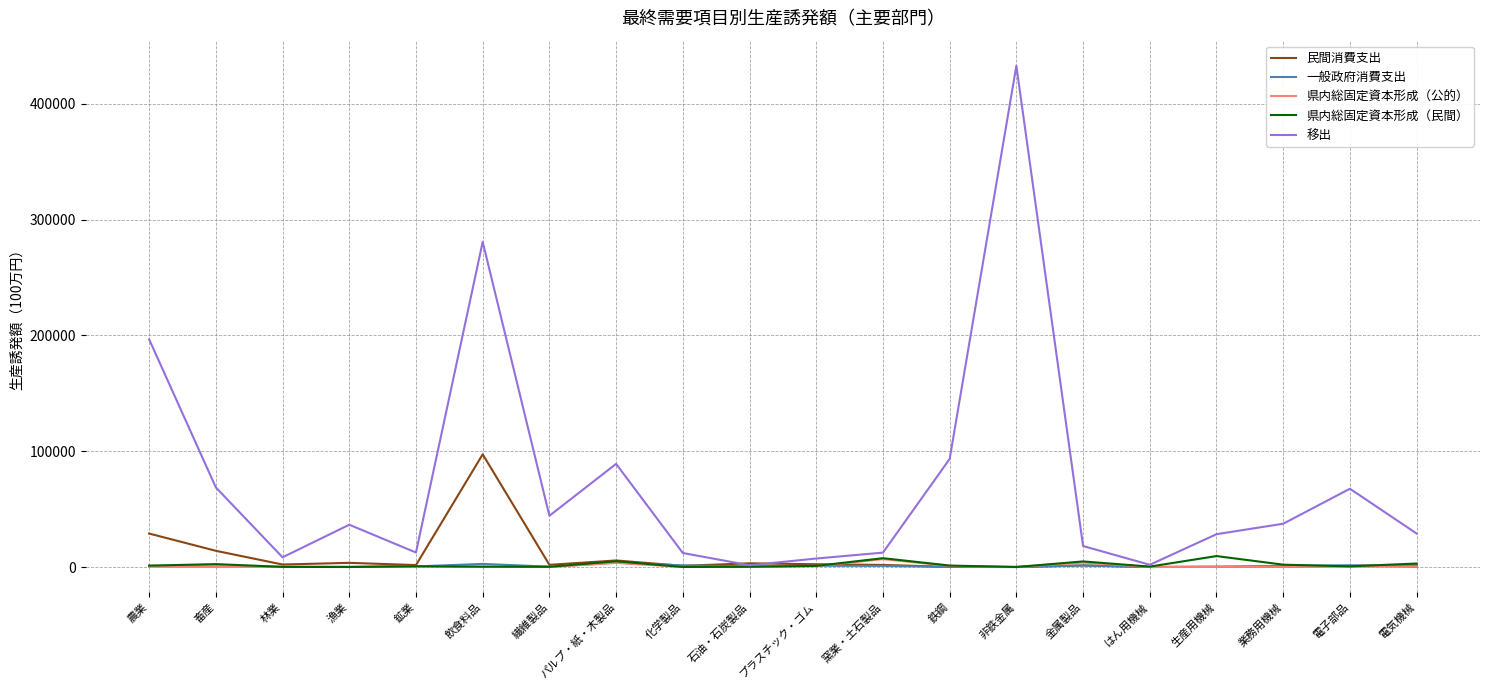

Which series has the largest range (max minus min)?

移出